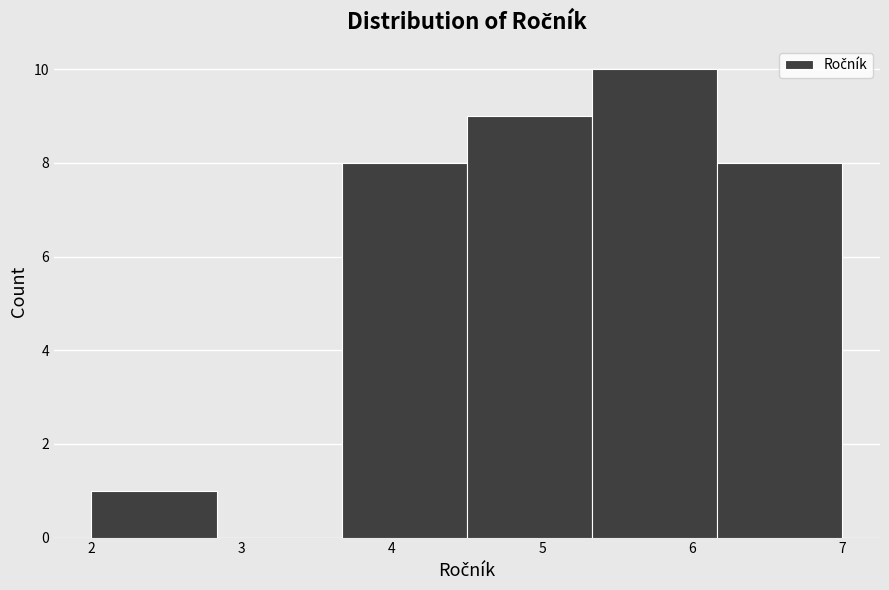

Reading left to right, list every bar in this chart as the range it spans on the x-axis followed by its height. Neither the bar edges nor the heights are printed on the chart, so give them approximately, as read against the axes.

2.0 to 2.8: 1
2.8 to 3.7: 0
3.7 to 4.5: 8
4.5 to 5.3: 9
5.3 to 6.2: 10
6.2 to 7.0: 8